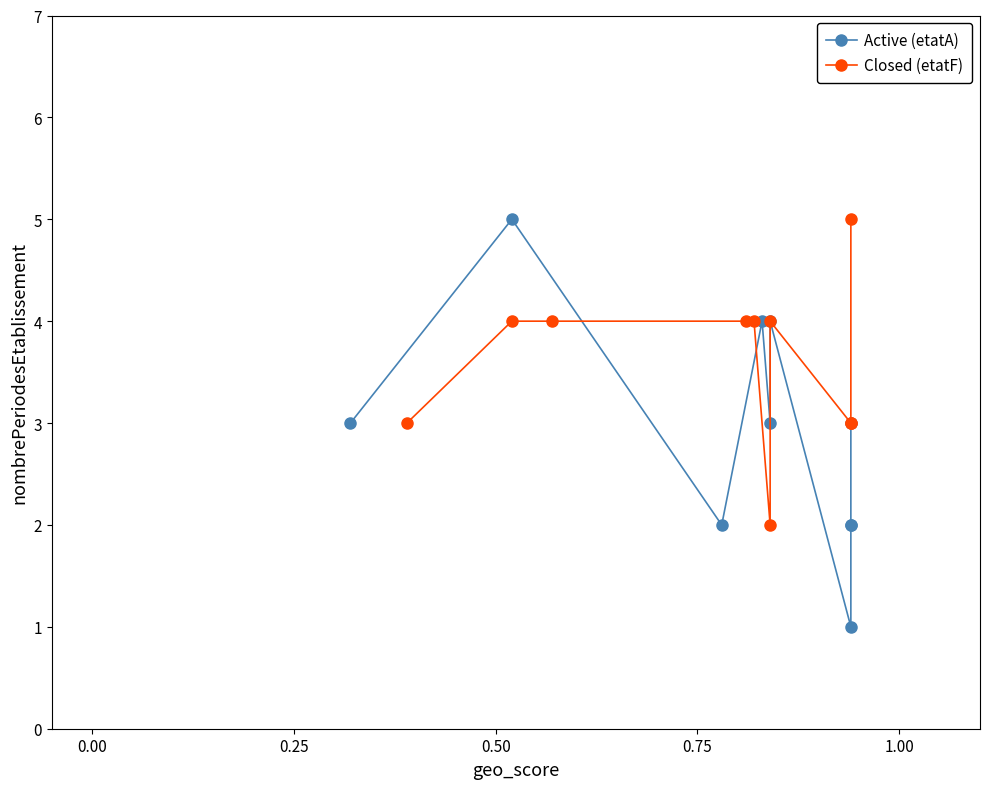

What are all the series names shown in the legend?

Active (etatA), Closed (etatF)